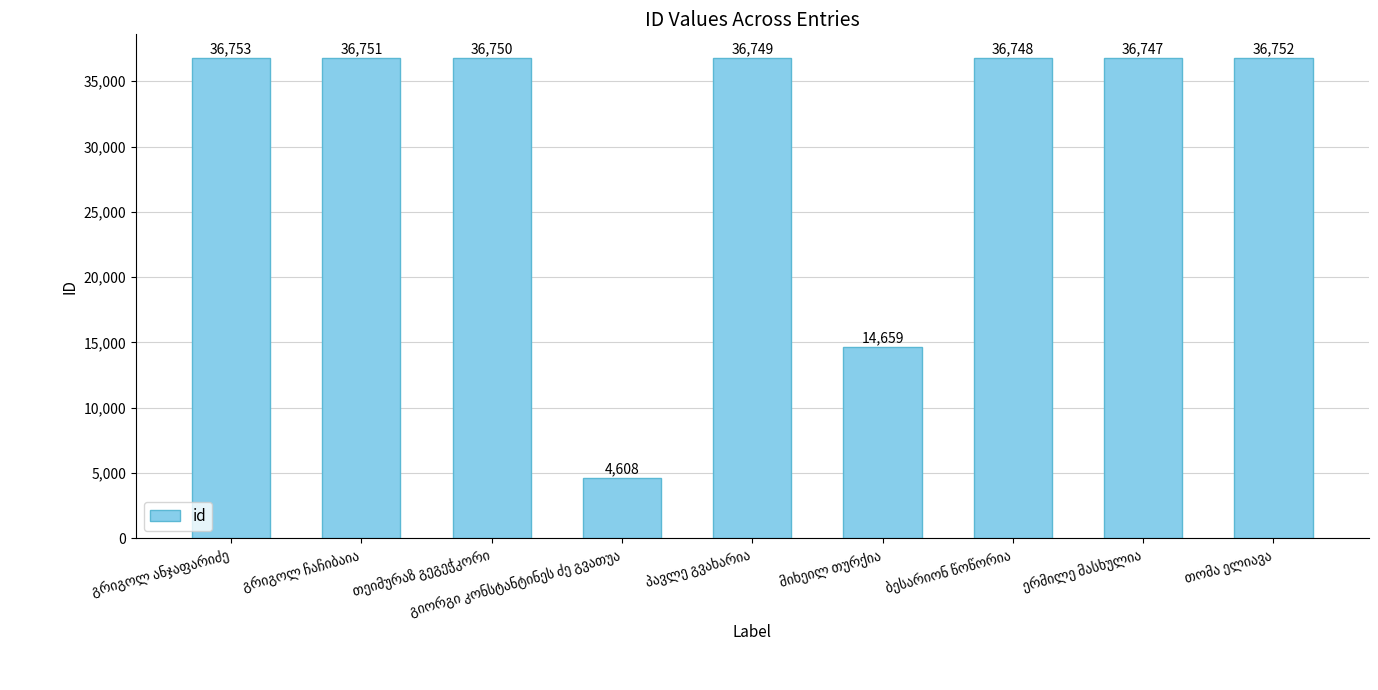

What is the maximum value shown in the chart?

36753